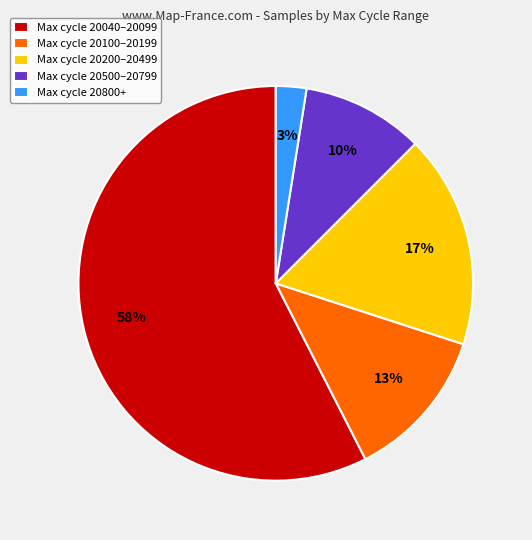

Combined, do Max cycle 20200–20499 and Max cycle 20500–20799 account for over 50%?

No